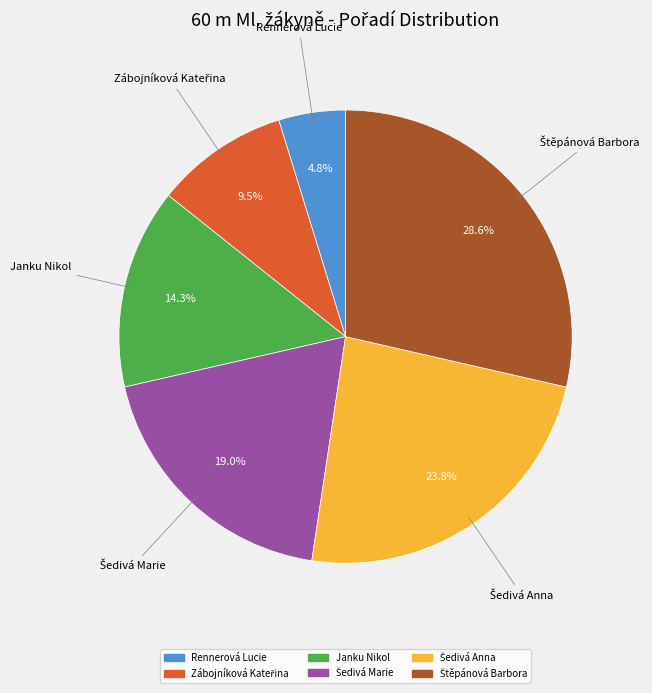

Do Janku Nikol and Rennerová Lucie together represent more than half of the pie?

No